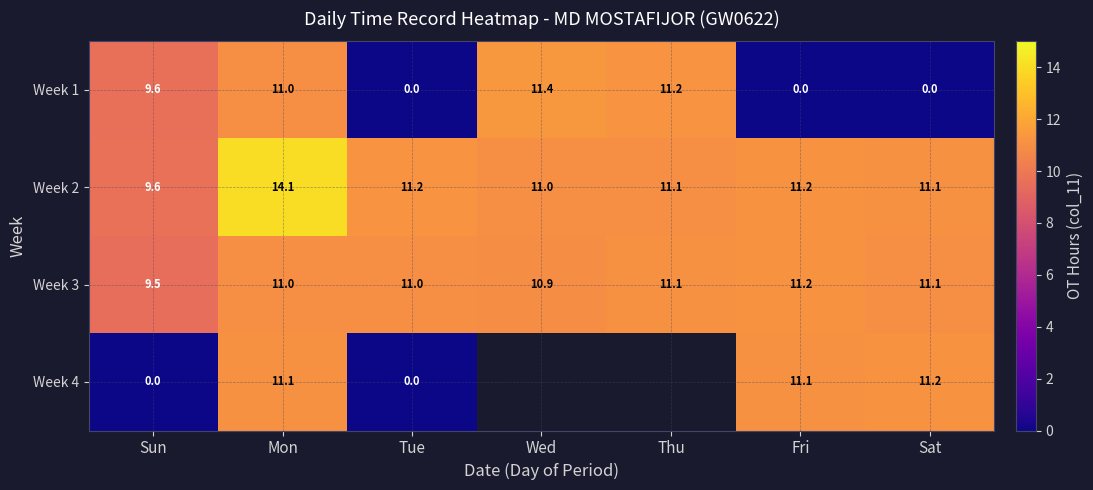

True or false: Week 2 has a value of 4.7 at Sat.

False